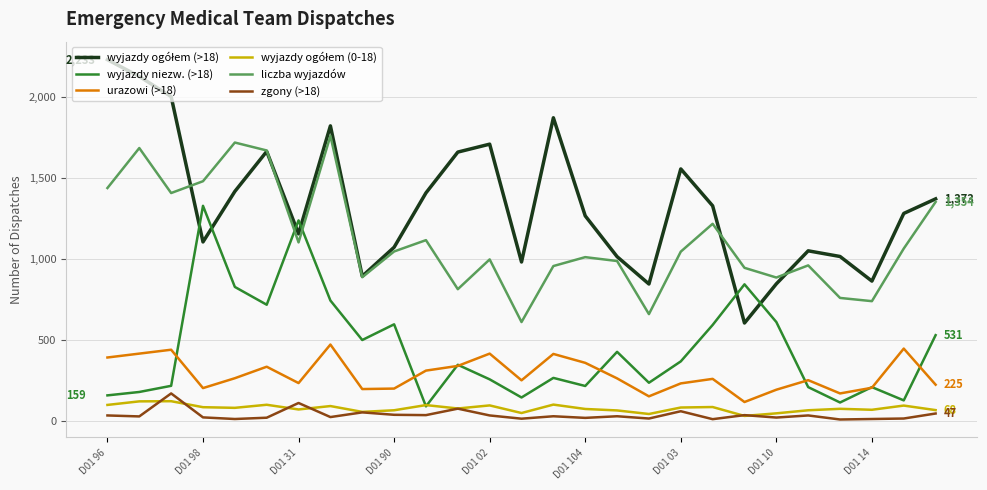

What is the maximum value shown in the chart?

2233